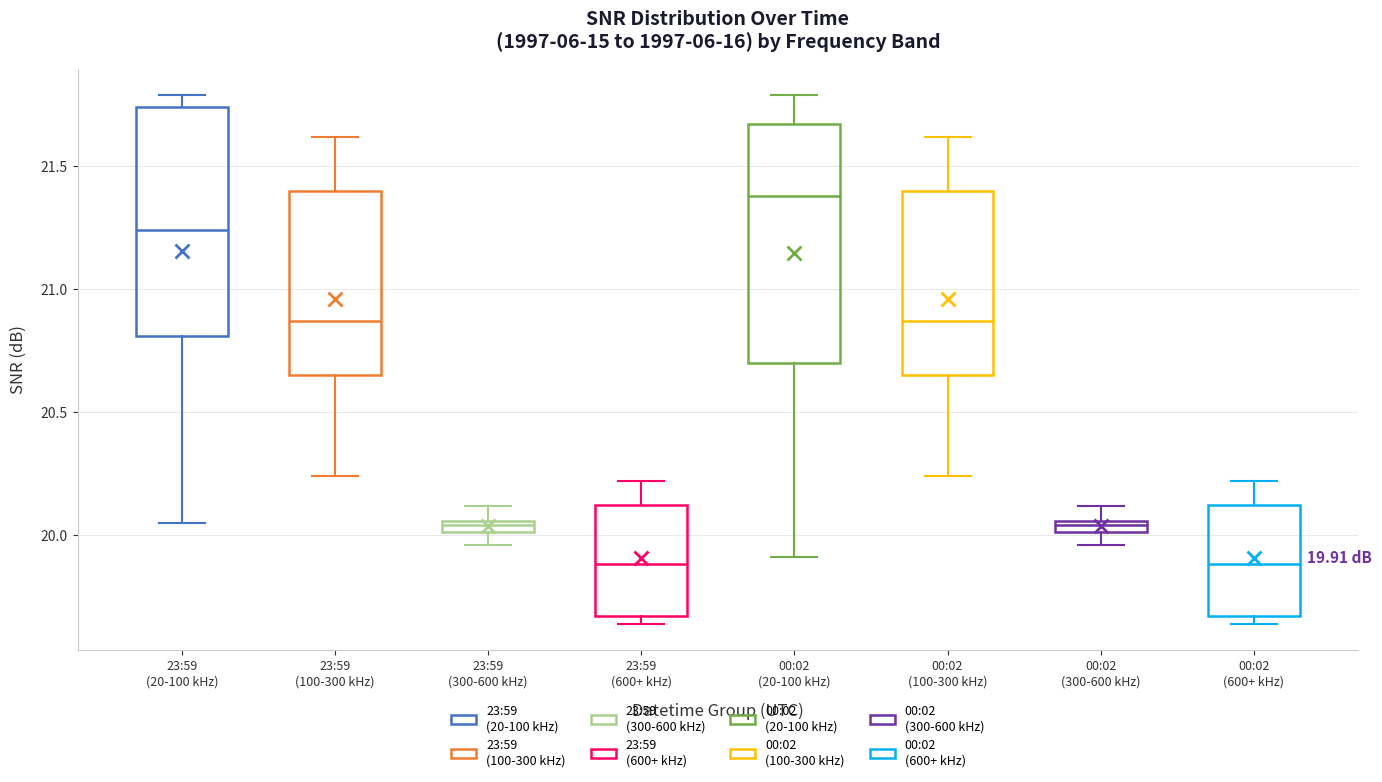

Which box has the highest median line?

00:02 (20-100 kHz)